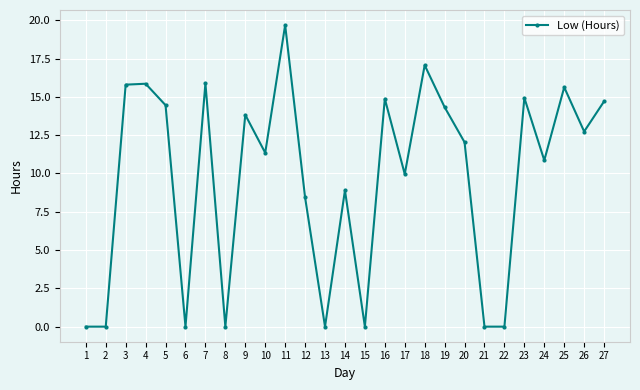

At which label does the data first exceed 12?

3